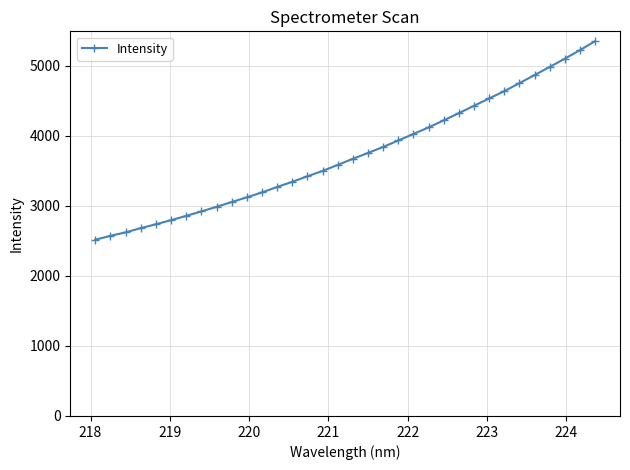

What is the sum of all values?

126992.3